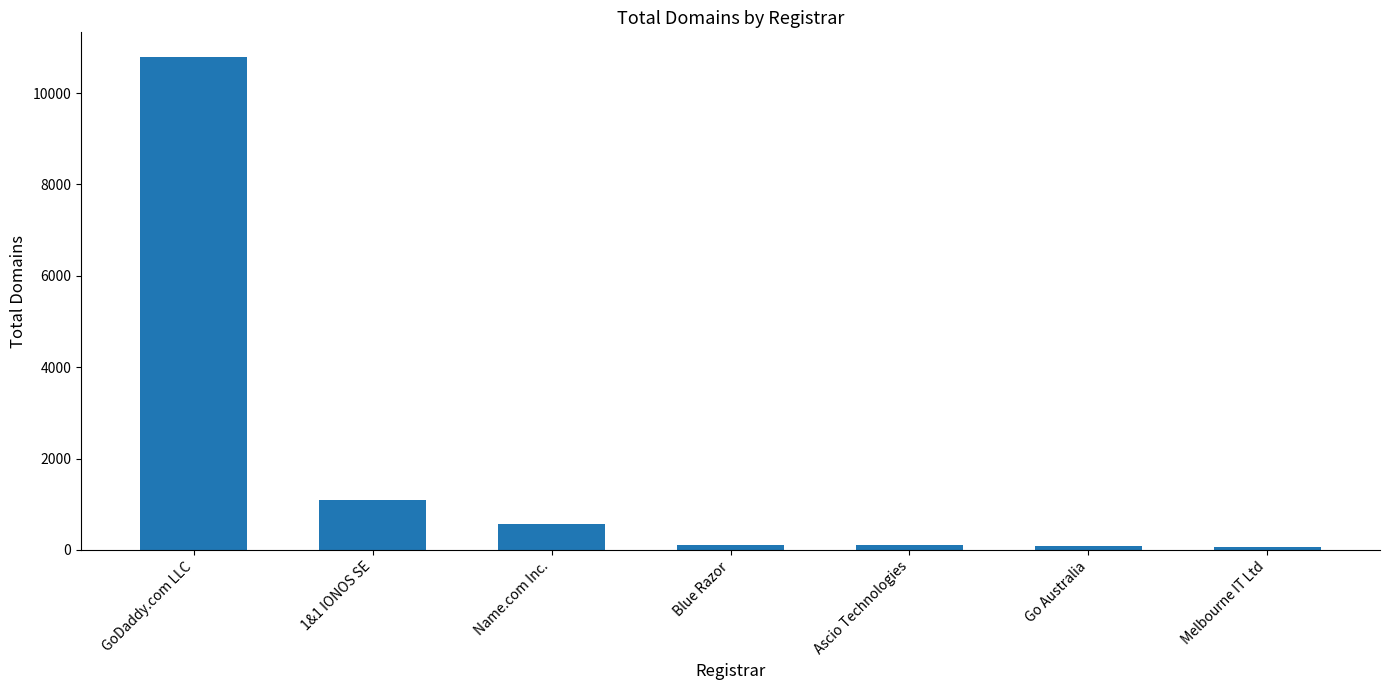

Where is the data nearest to the value 5430?

1&1 IONOS SE